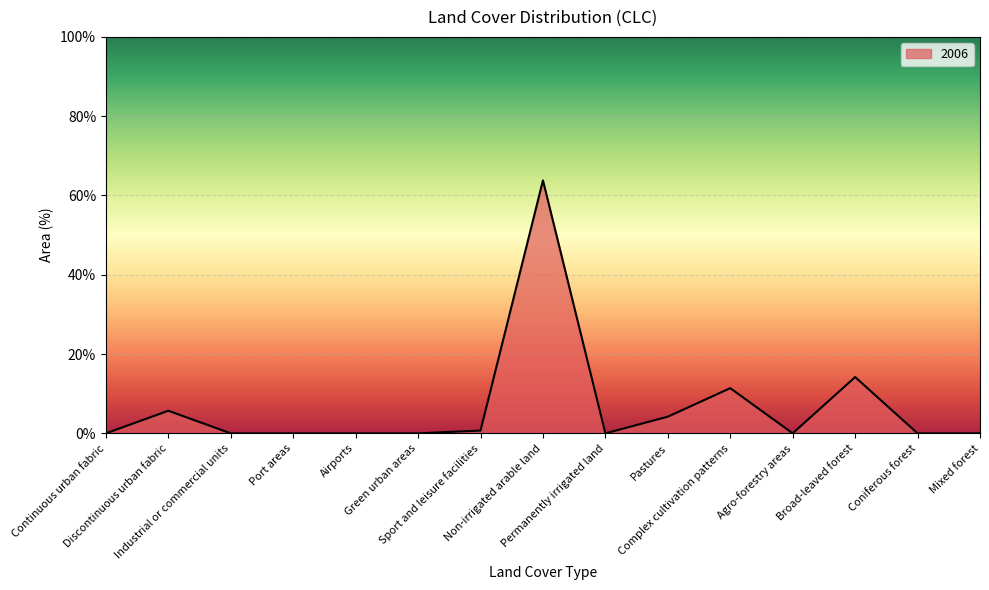

Reading right to left, extract all data points from this chart.

0.0	0.0	14.2	0.0	11.4	4.2	0.0	63.8	0.7	0.0	0.0	0.0	0.0	5.7	0.0